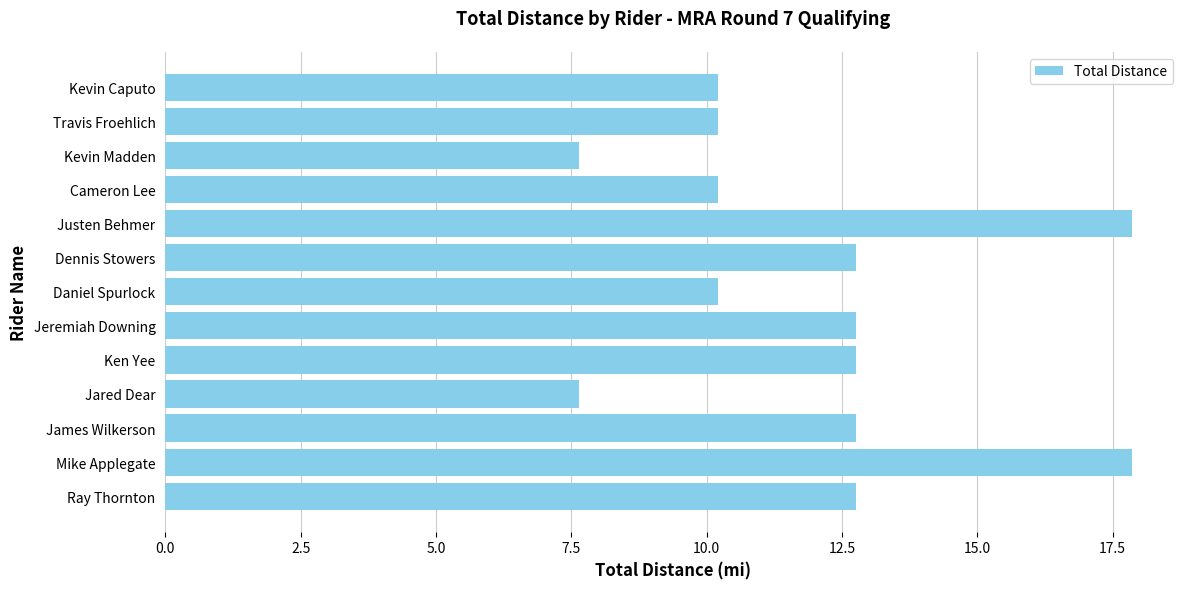

What is the average value?

12.0